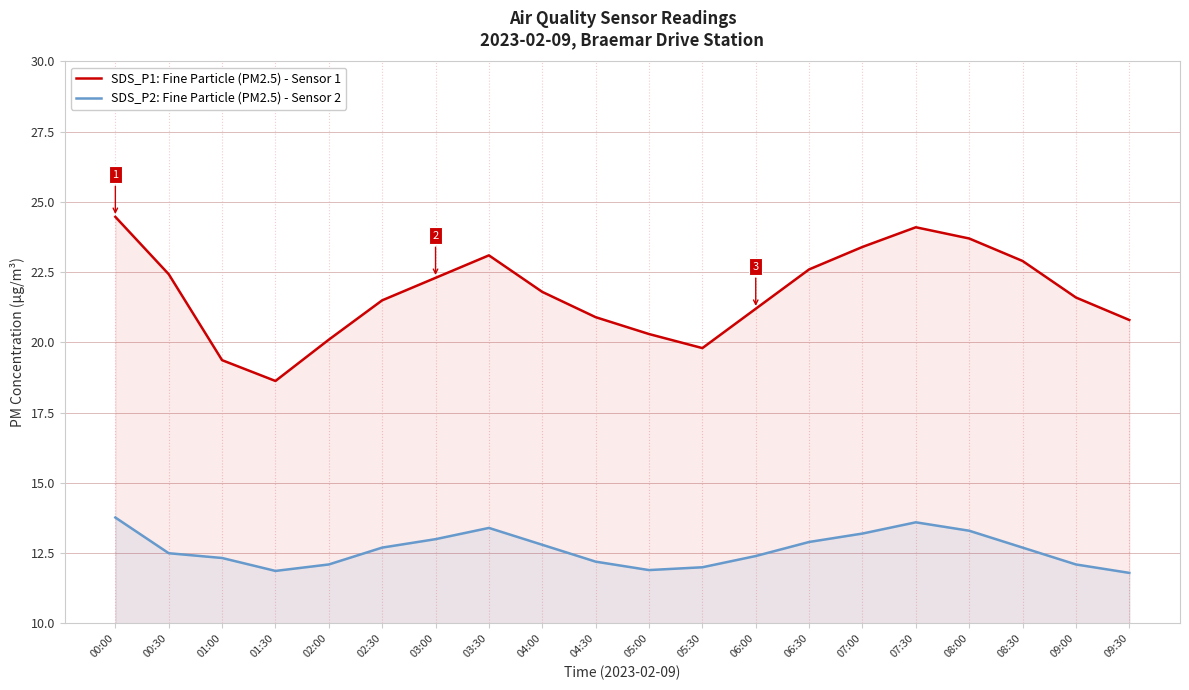

What is the spread (max minus min) of values at 09:30?

9.0